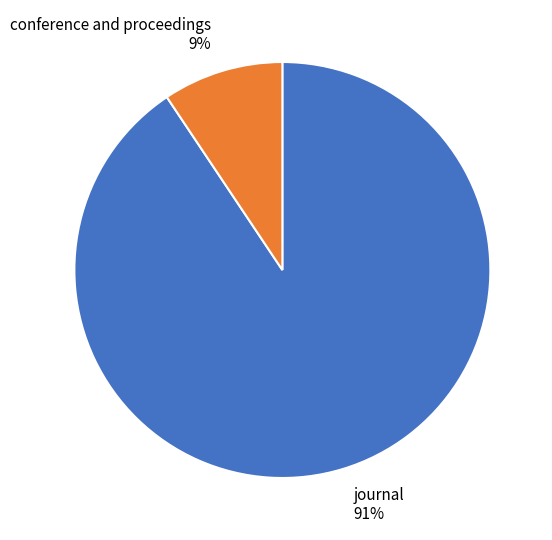

True or false: journal accounts for 91% of the total.

True